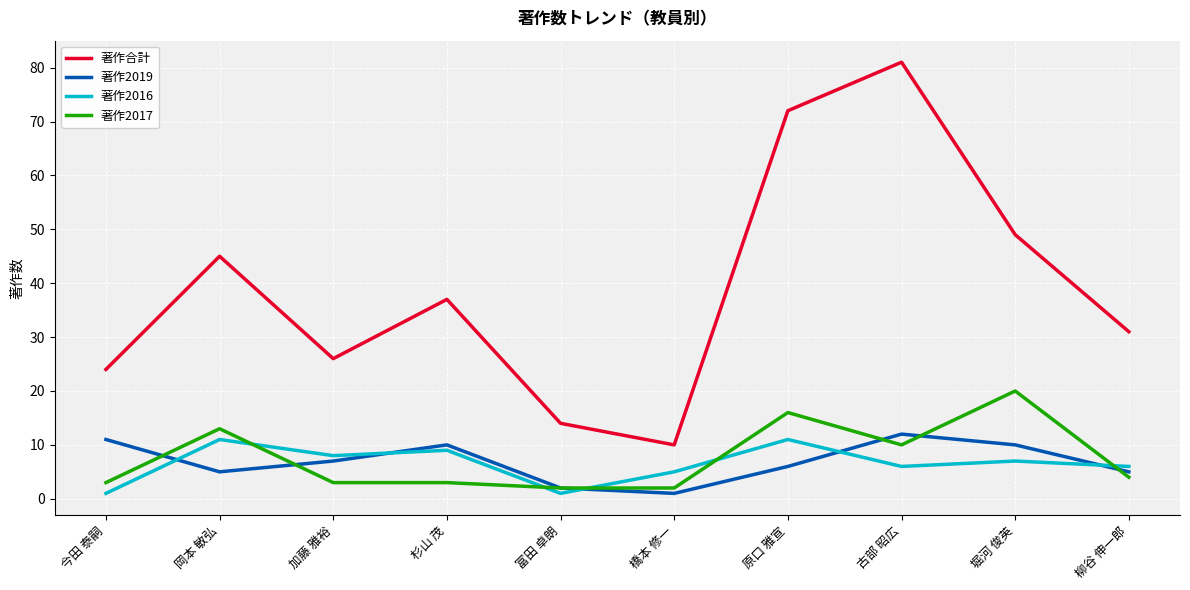

At 原口 雅宣, list the series in order from largest to smallest.

著作合計, 著作2017, 著作2016, 著作2019